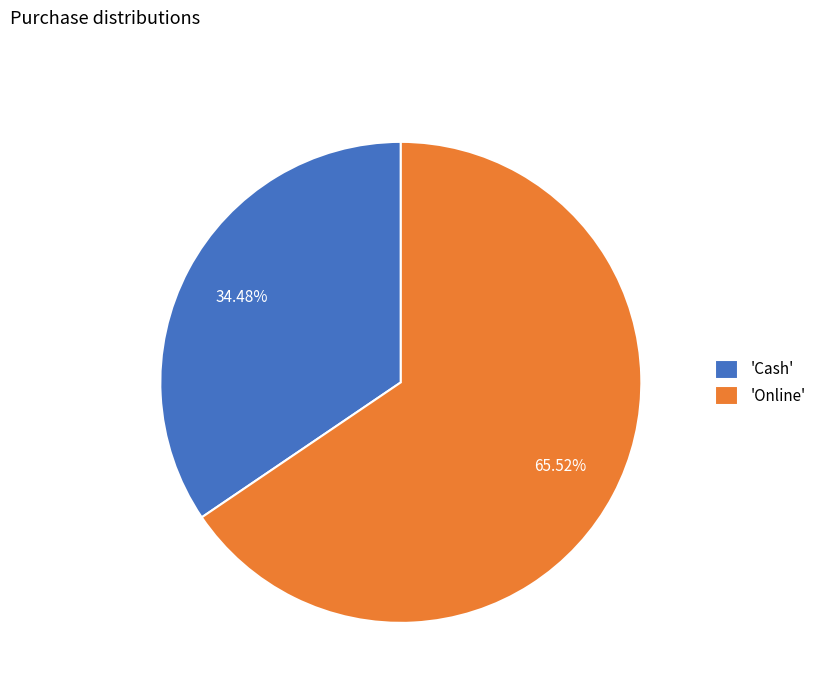

How many segments does this pie chart have?

2